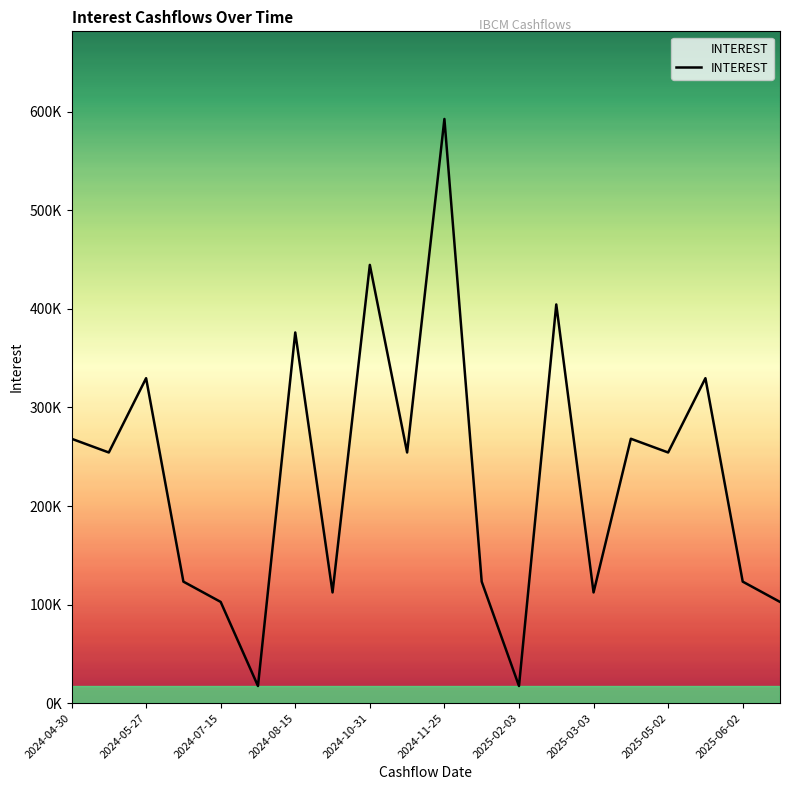

What is the average value?

230570.5